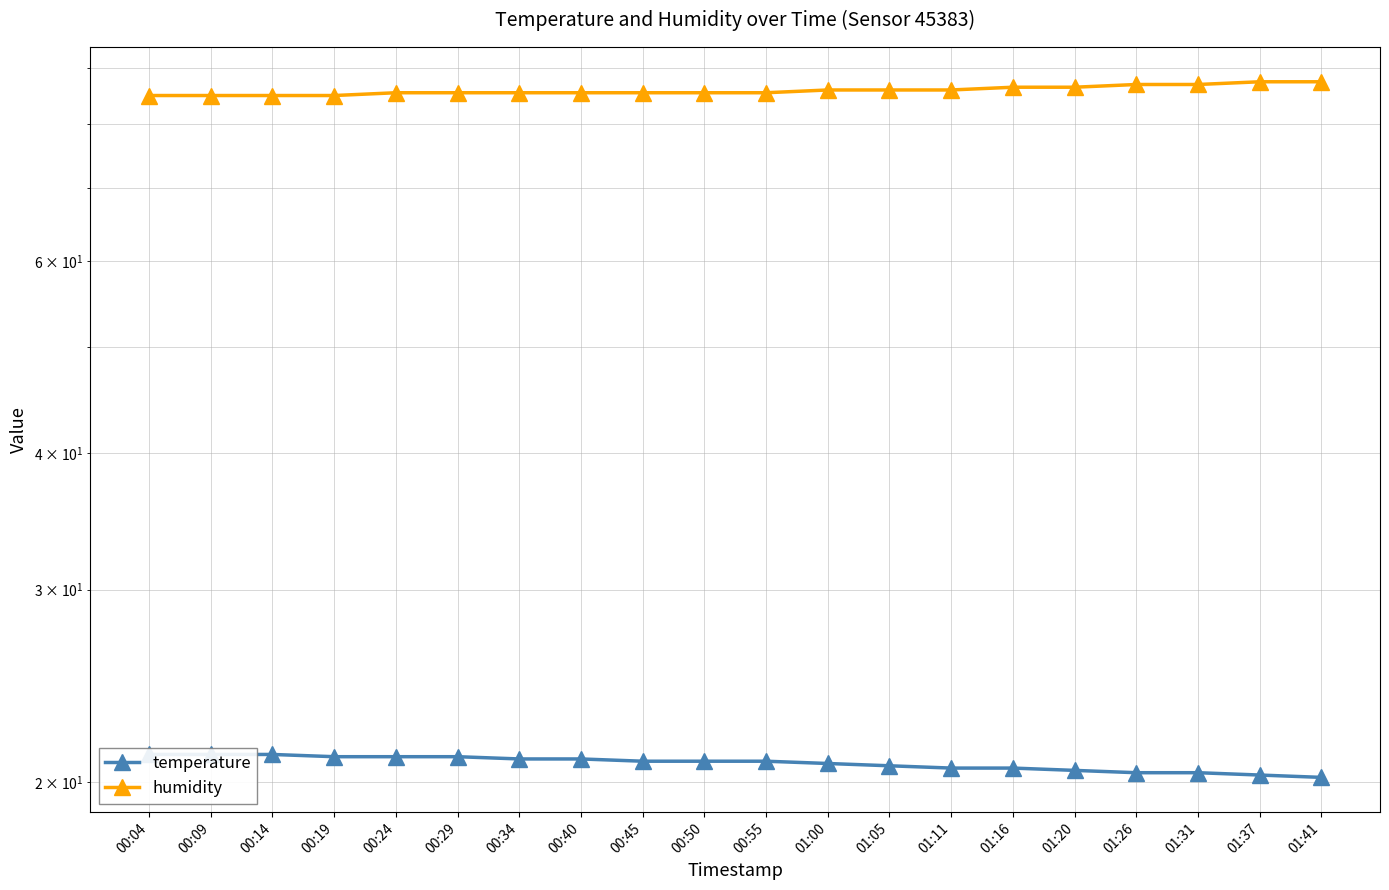

The temperature series shows 6.5 at 00:29. True or false?

False